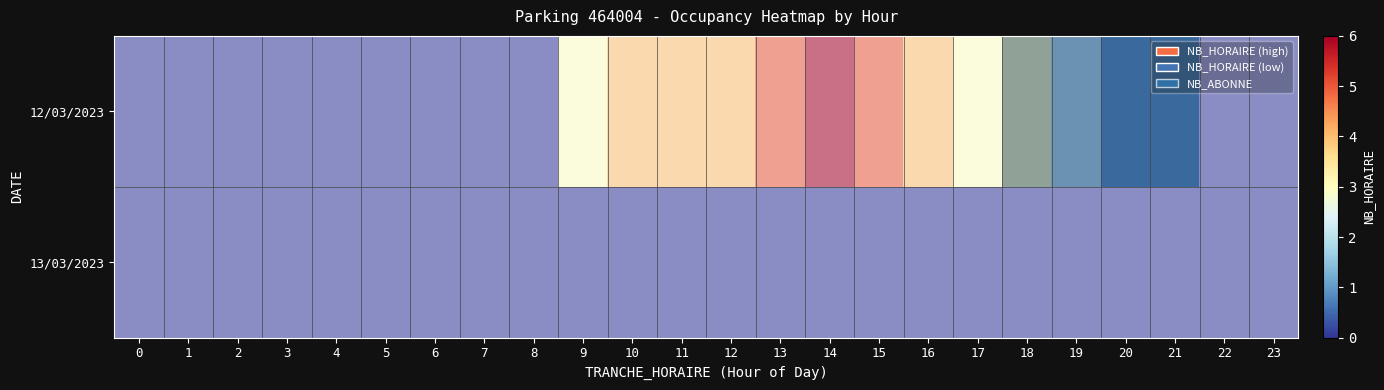

Rank the categories by 13/03/2023 value from lowest to highest.

0, 1, 2, 3, 4, 5, 6, 7, 8, 9, 10, 11, 12, 13, 14, 15, 16, 17, 18, 19, 20, 21, 22, 23